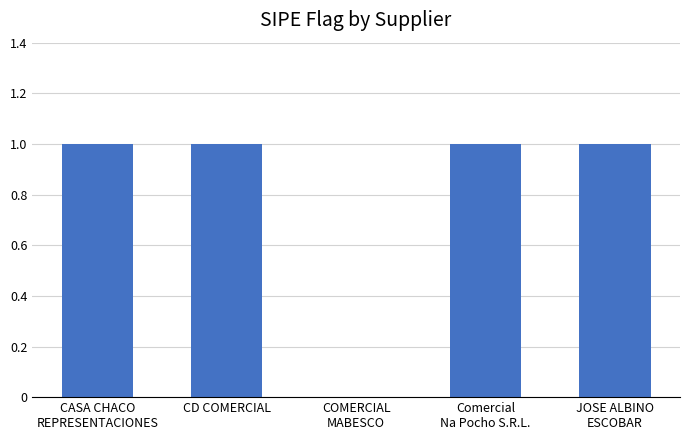

What is the sum of all values?

4